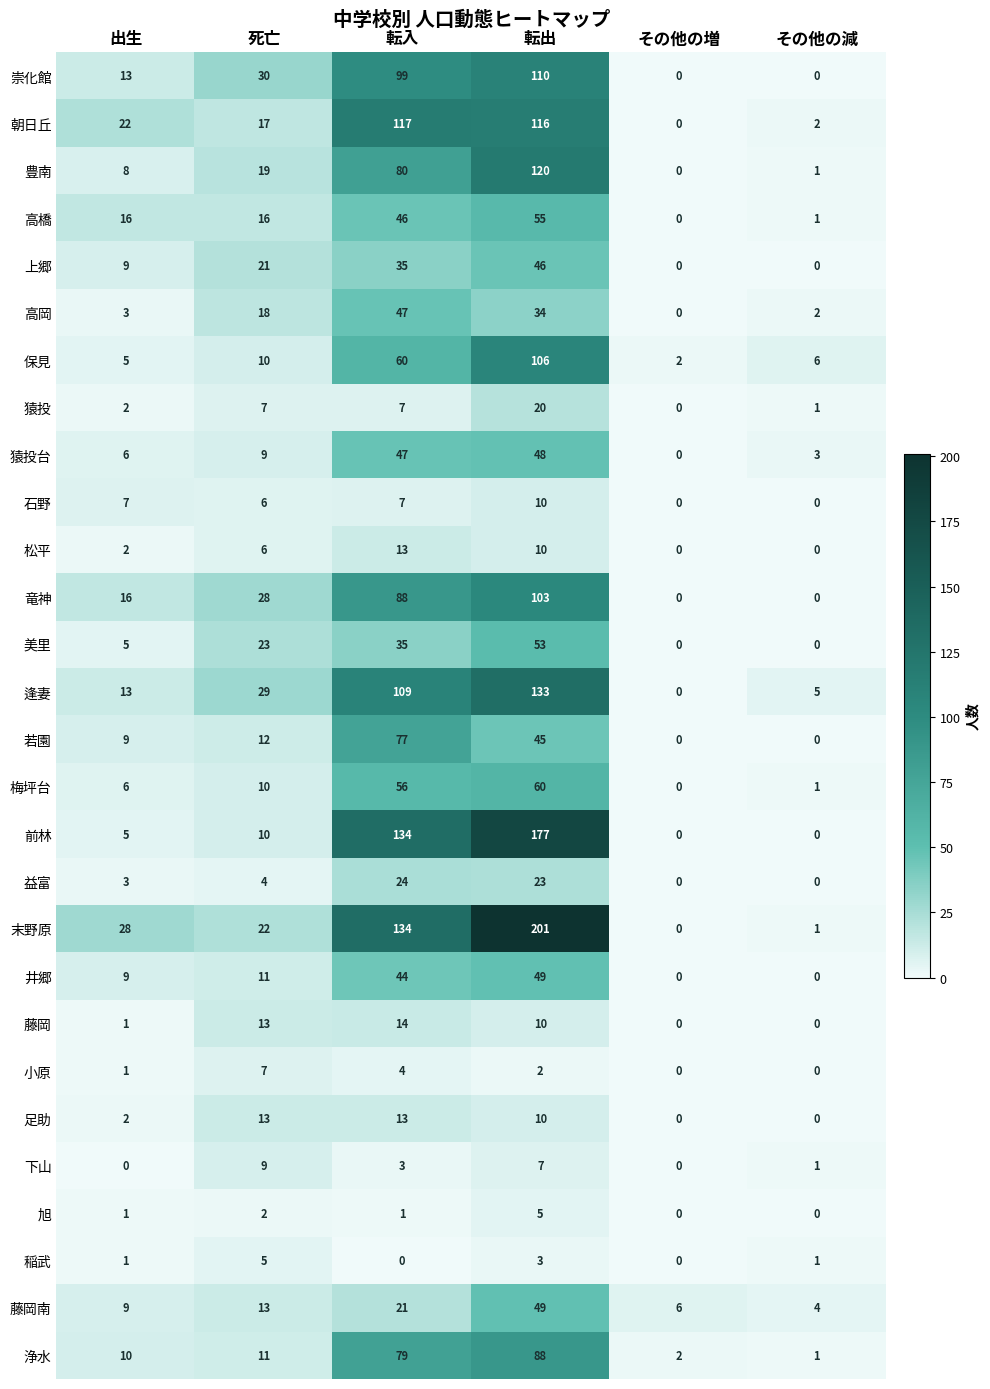

What is the sum of the 井郷 values at 転入 and 死亡?

55